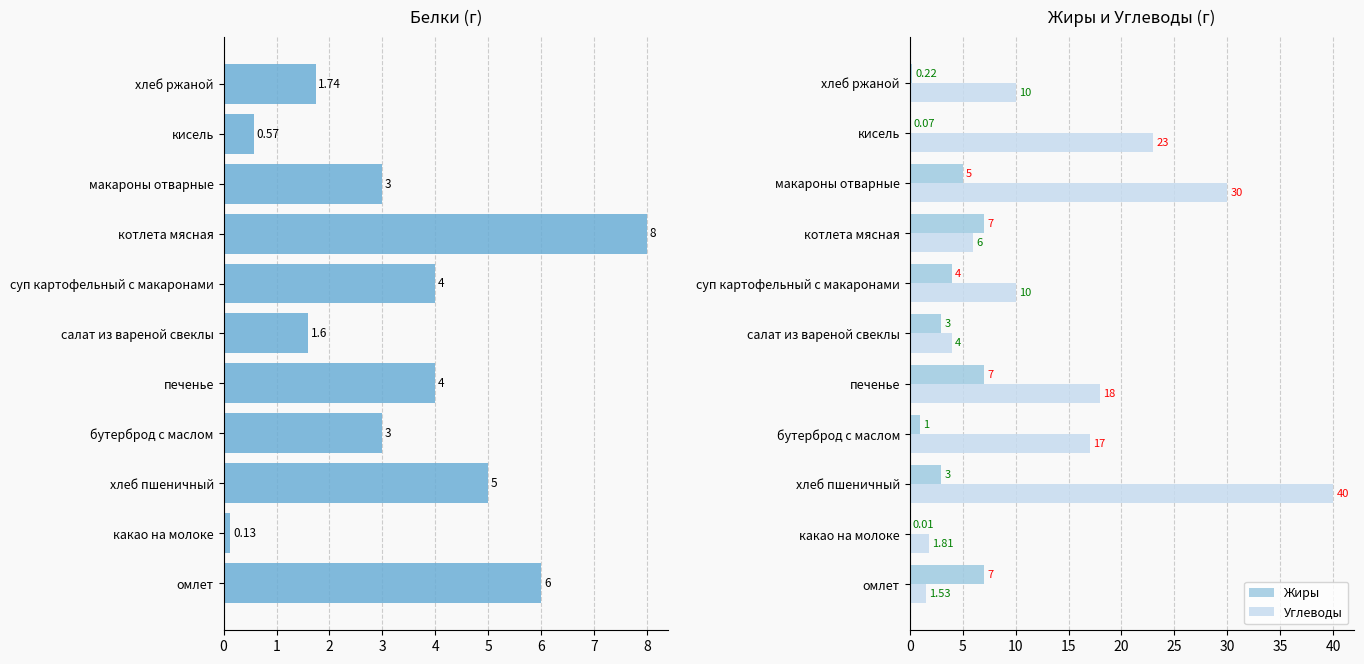

Is the value of Жиры at печенье greater than the value of Углеводы at омлет?

Yes